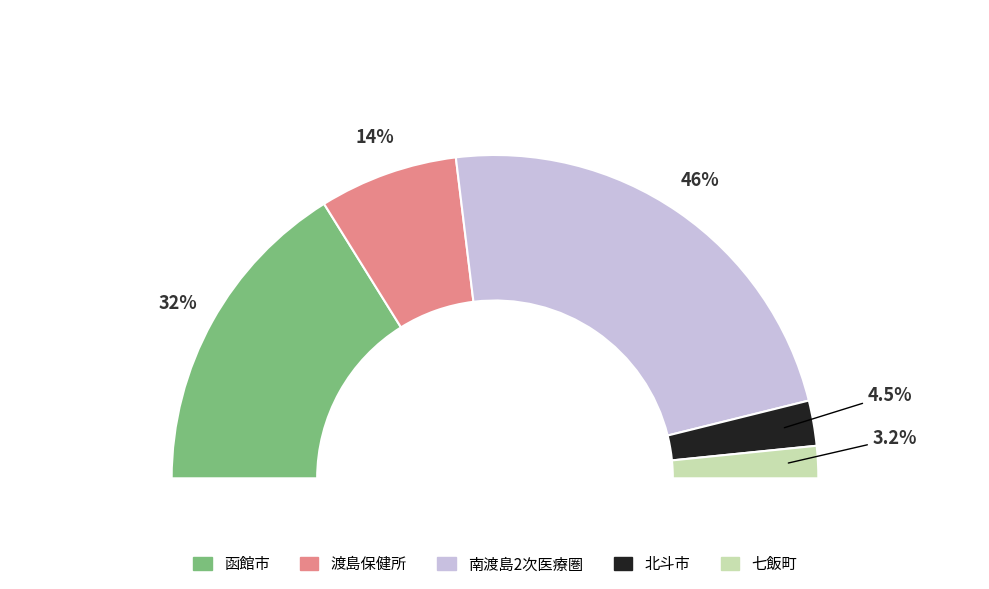

The 渡島保健所 slice represents 1% of the pie. True or false?

False